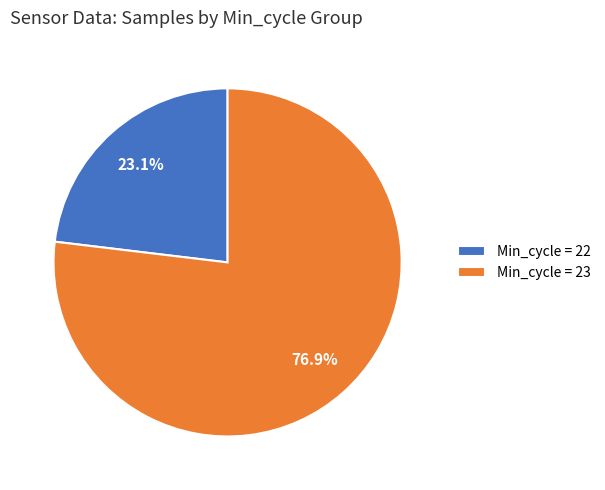

Does Min_cycle = 22 represent more than half of the total?

No